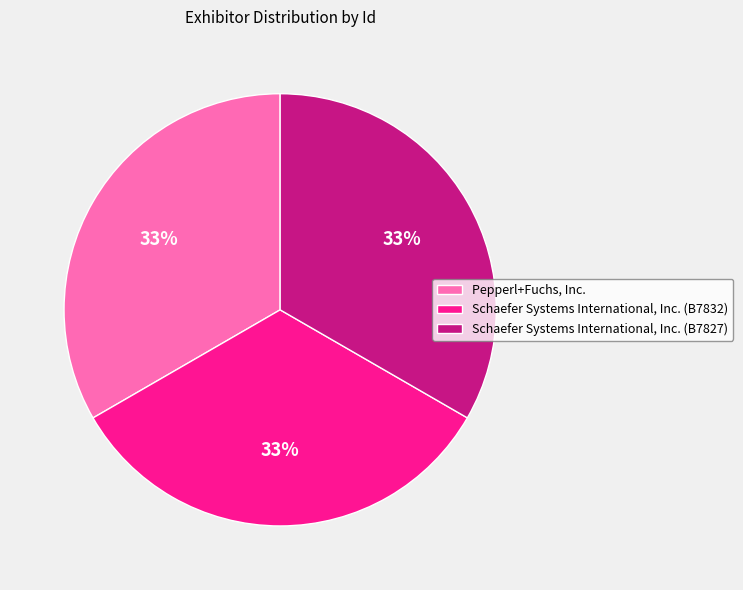

Combined, do Schaefer Systems International, Inc. (B7832) and Pepperl+Fuchs, Inc. account for over 50%?

Yes